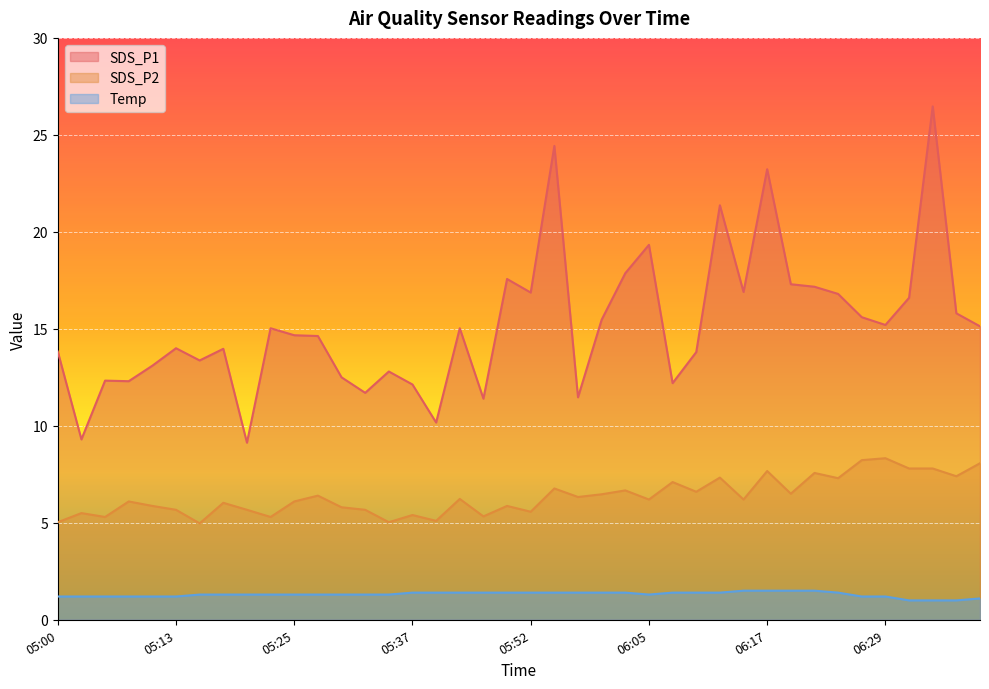

Which series has the widest spread of values?

SDS_P1